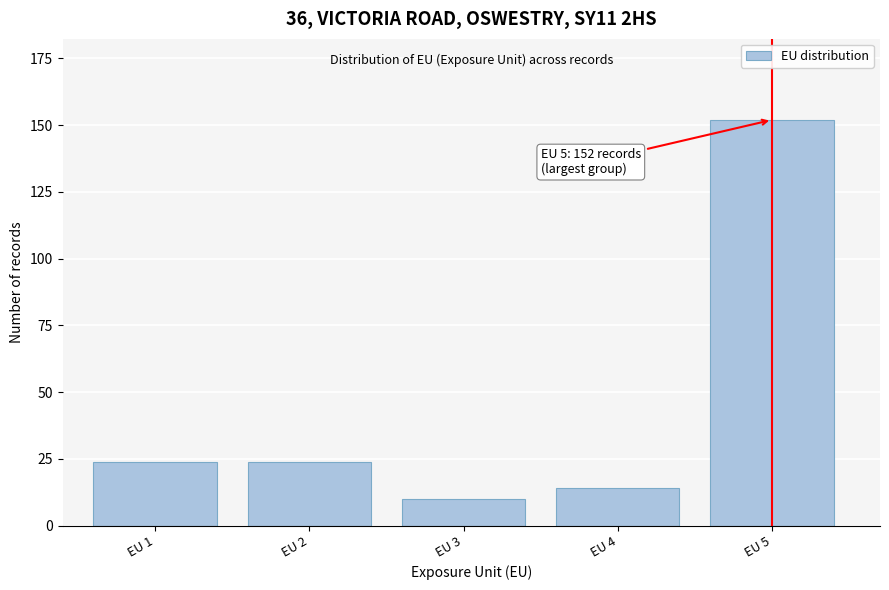

Reading left to right, extract all data points from this chart.

EU 1=24	EU 2=24	EU 3=10	EU 4=14	EU 5=152